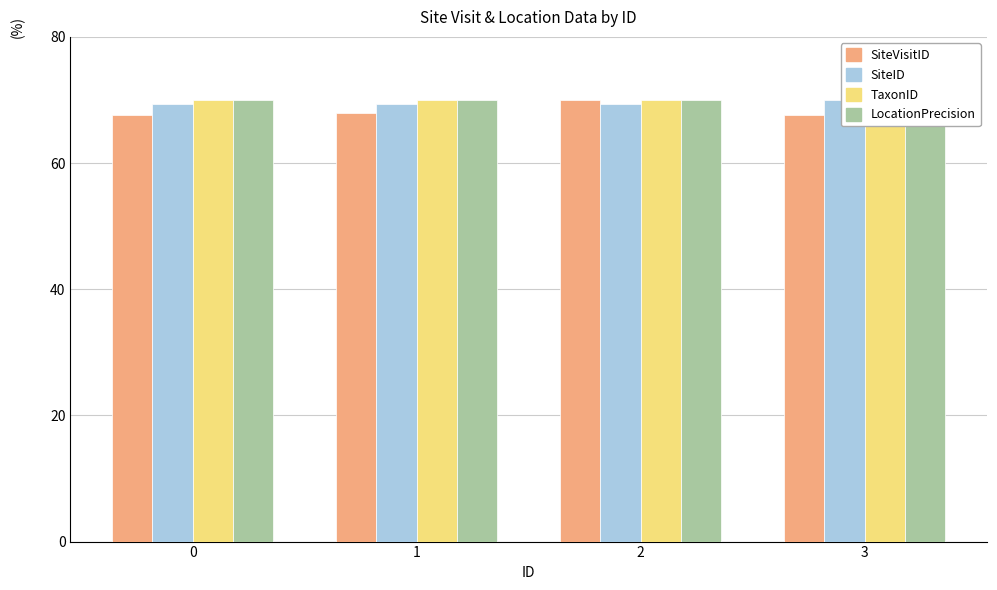

At which category is the sum across all series the highest?

2